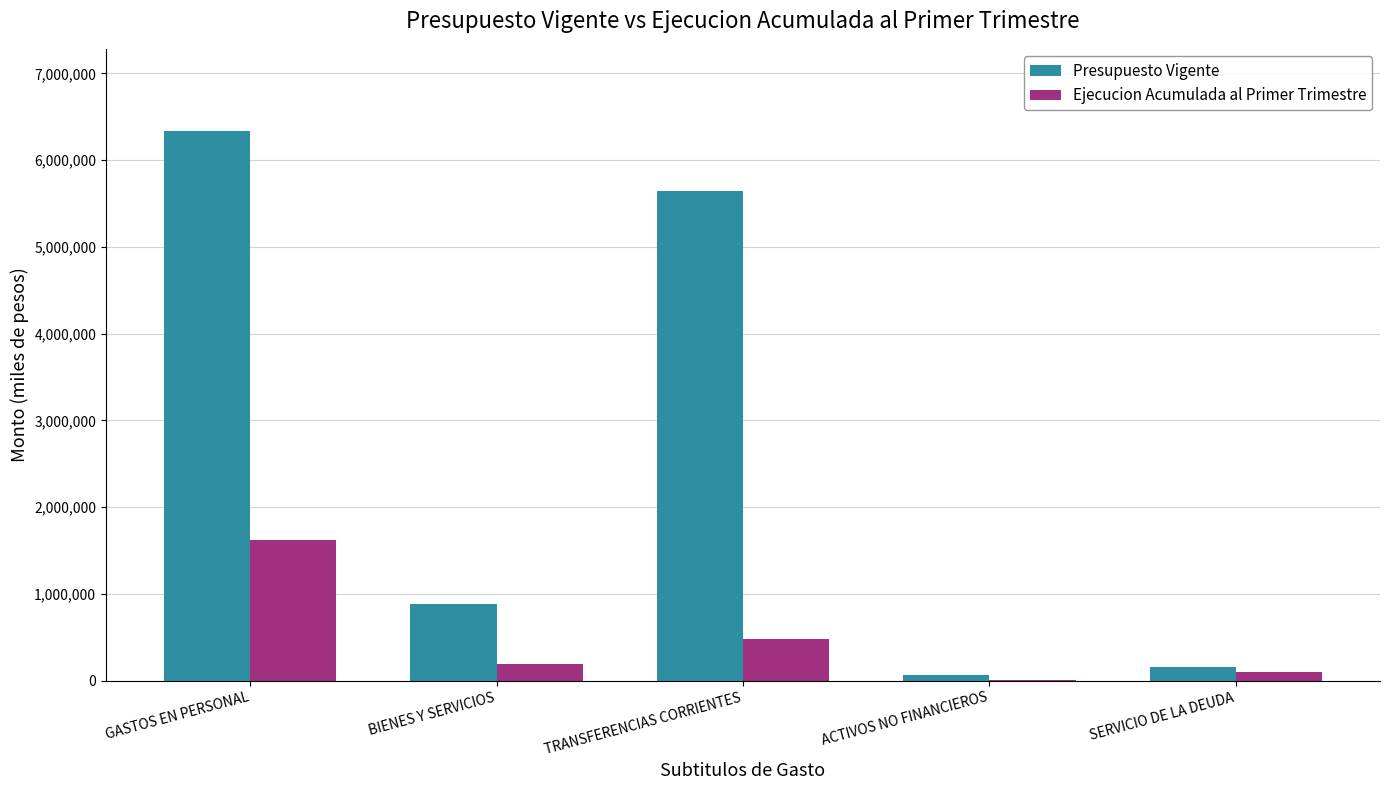

What is the sum of all Ejecucion Acumulada al Primer Trimestre values?

2402880